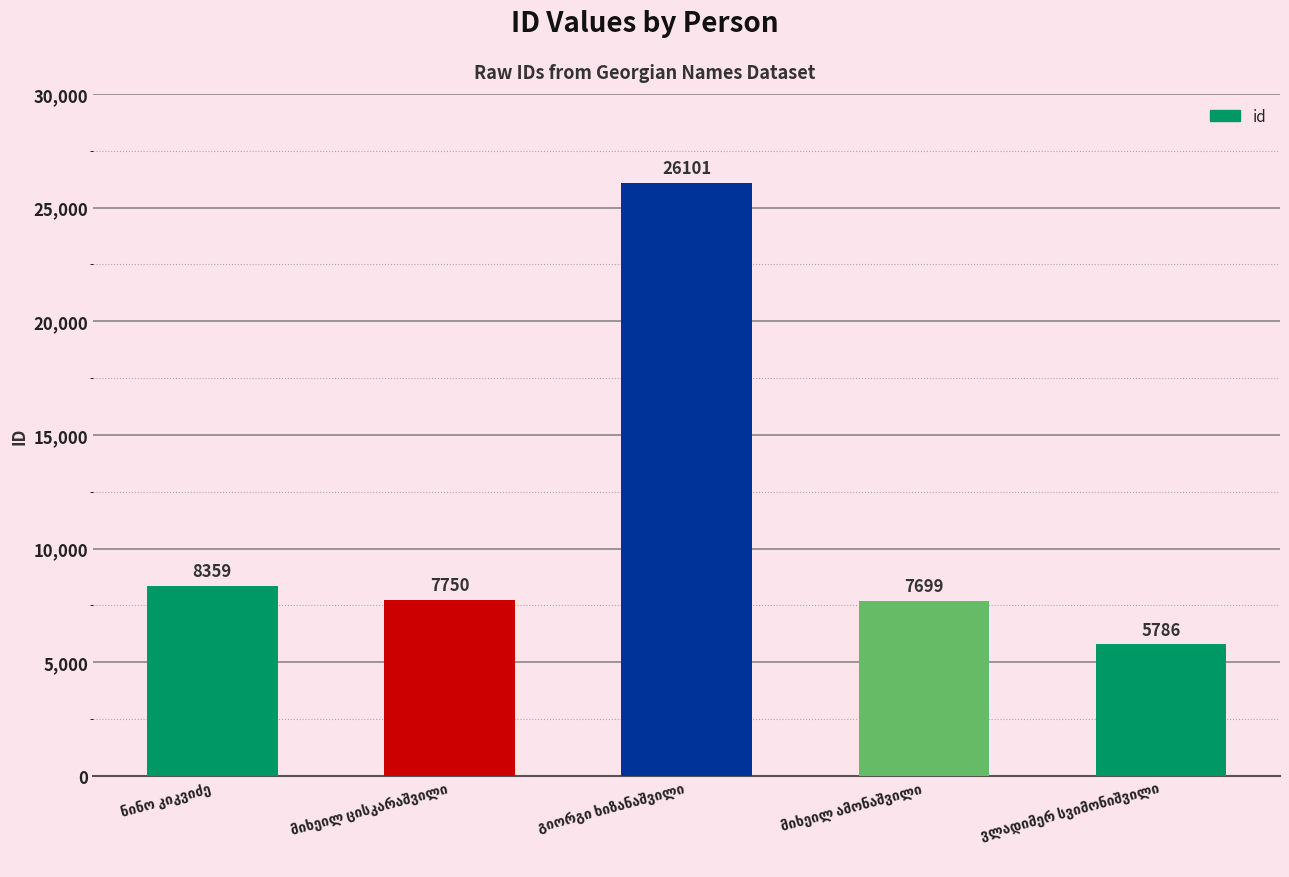

What is the greatest value displayed?

26101